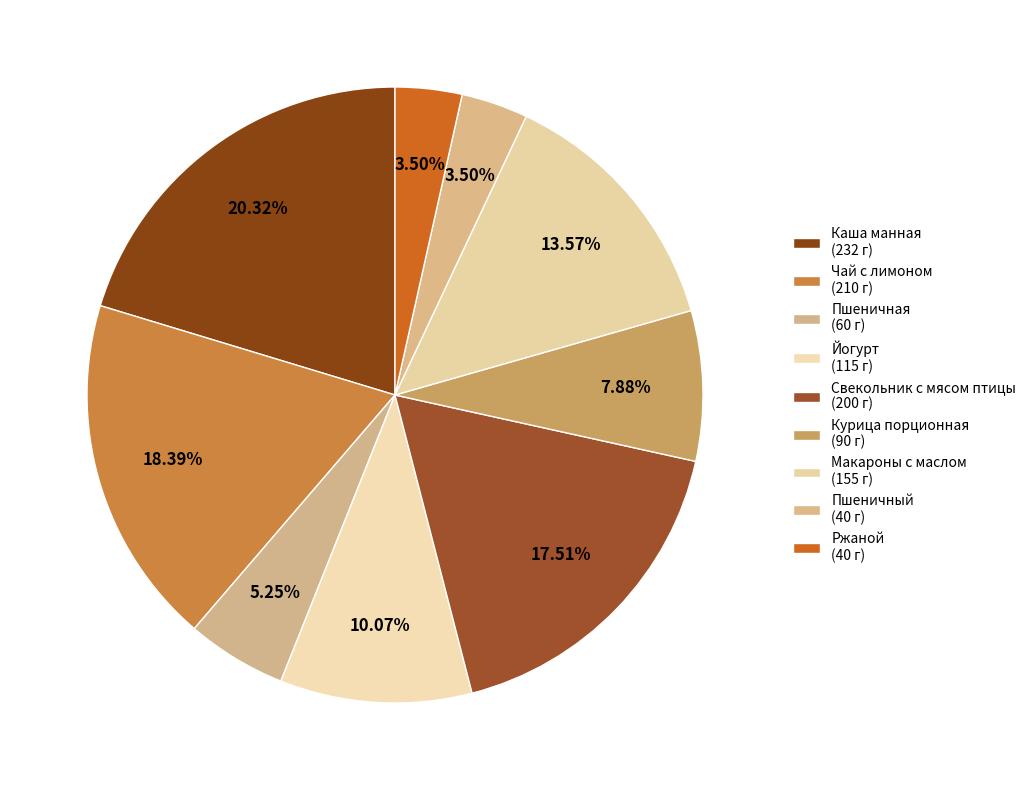

The Макароны с маслом slice represents 14% of the pie. True or false?

True